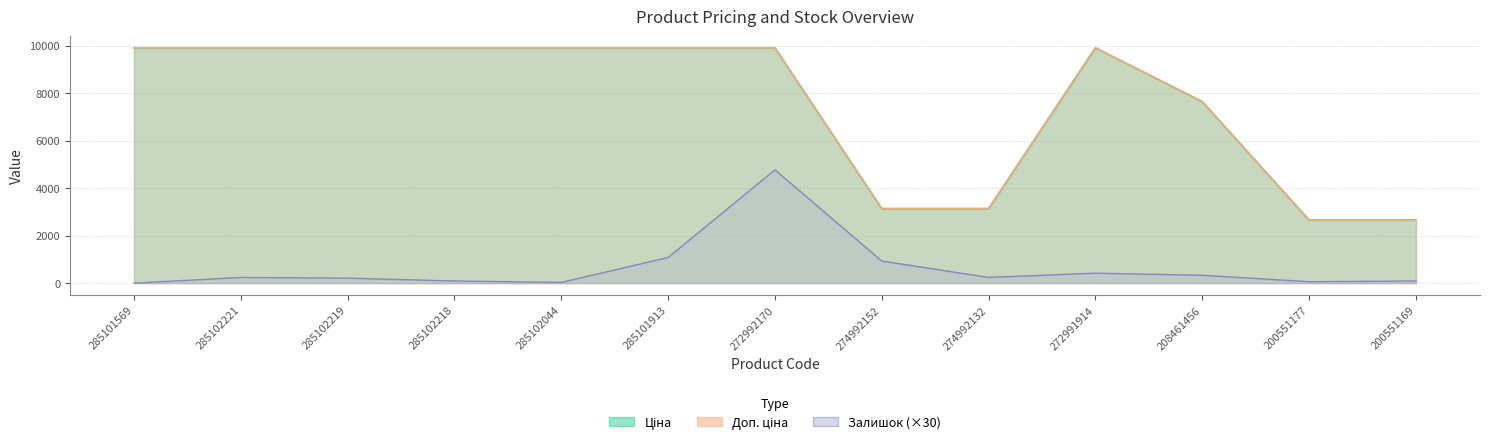

The value of Доп. ціна at 274992152 is 4181.8. True or false?

False